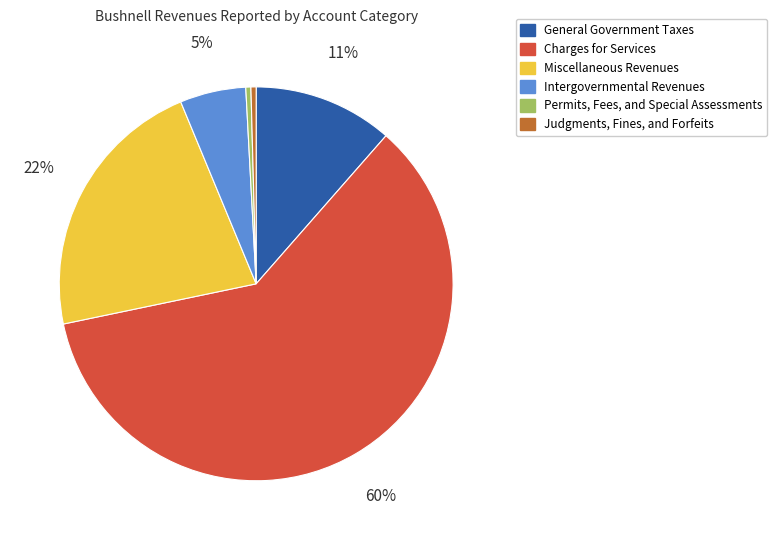

Combined, do Intergovernmental Revenues and Miscellaneous Revenues account for over 50%?

No